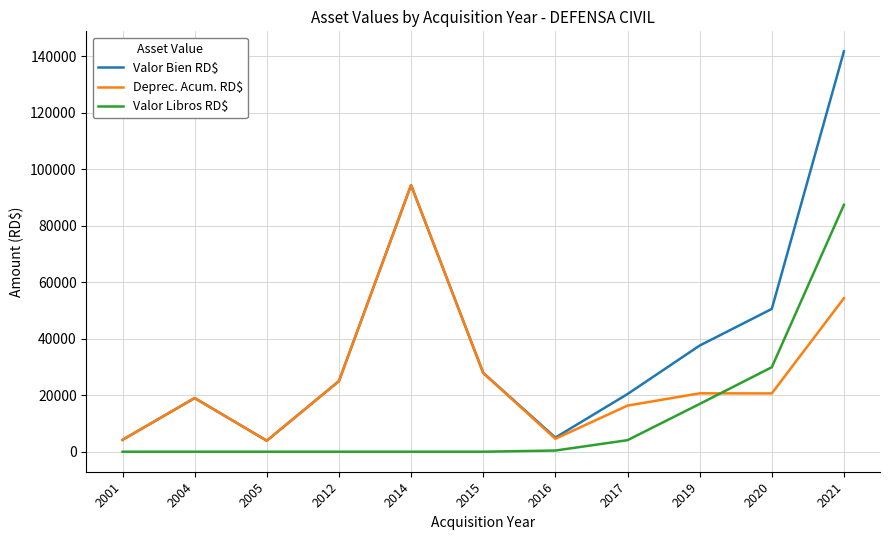

True or false: Valor Bien RD$ and Valor Libros RD$ intersect in this chart.

False